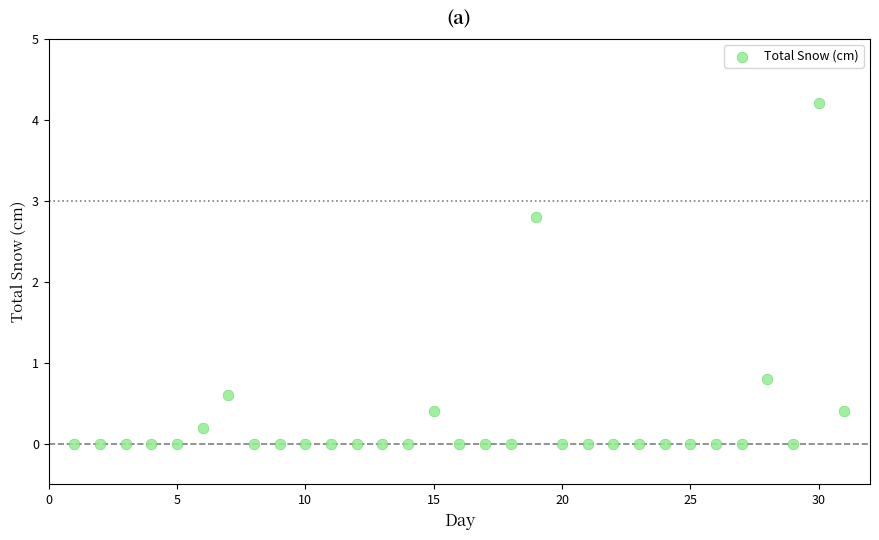

What Y value in the scatter plot is closest to 2?

2.8